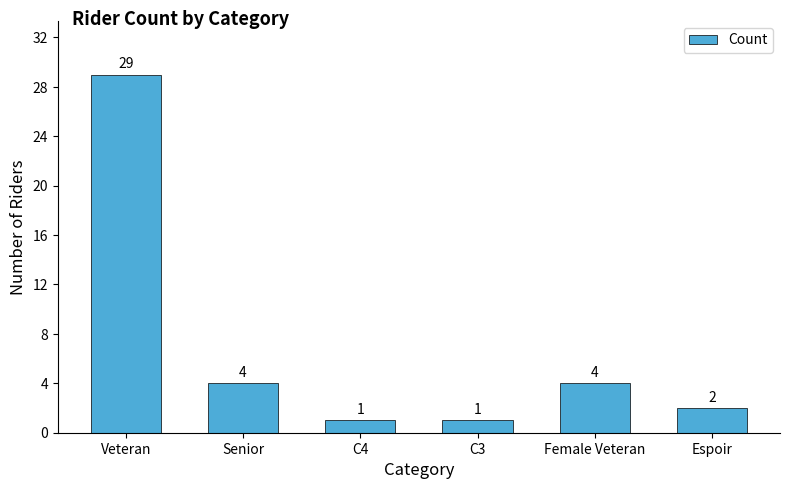

The value at C3 is 1. True or false?

True